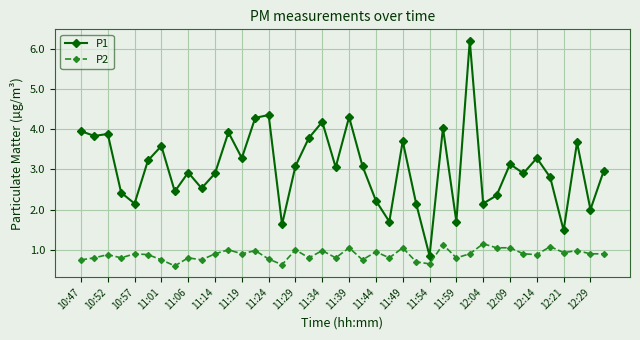

What is the average value of the P1 series?

3.1